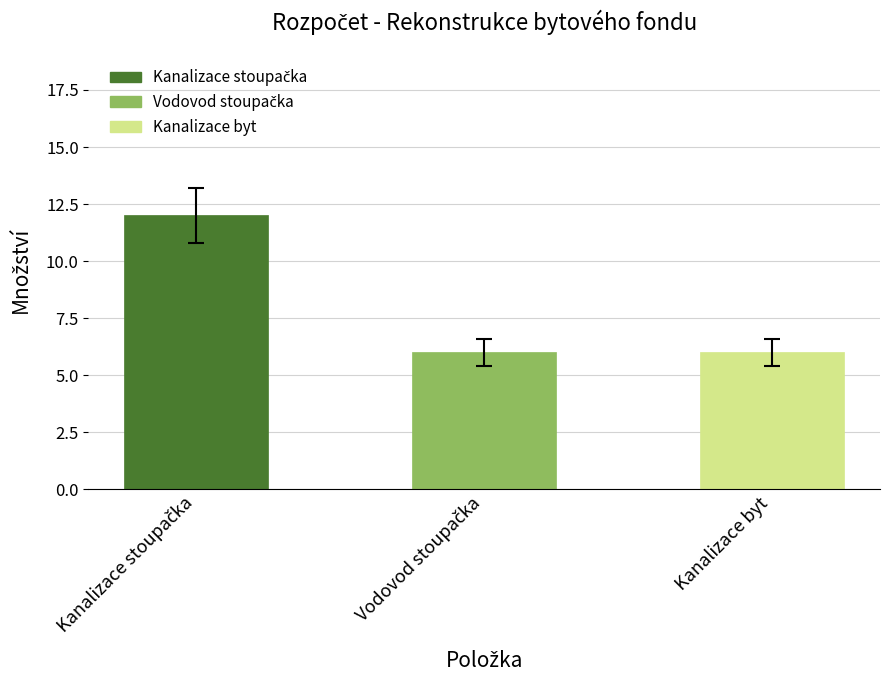

What is the label of the 2nd bar from the left?

Vodovod stoupačka